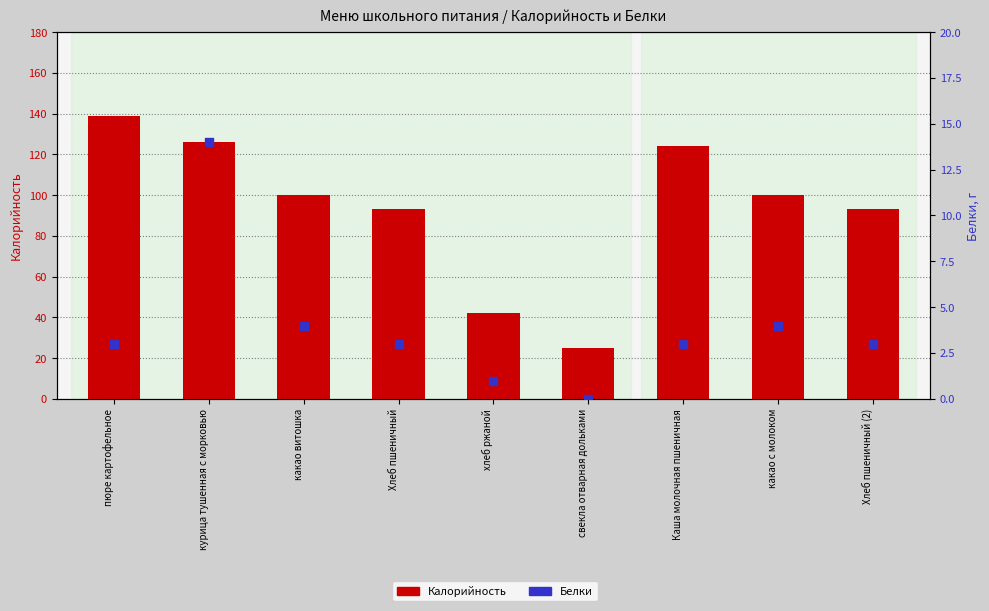

What is the total value across all series at курица тушенная с морковью?

140